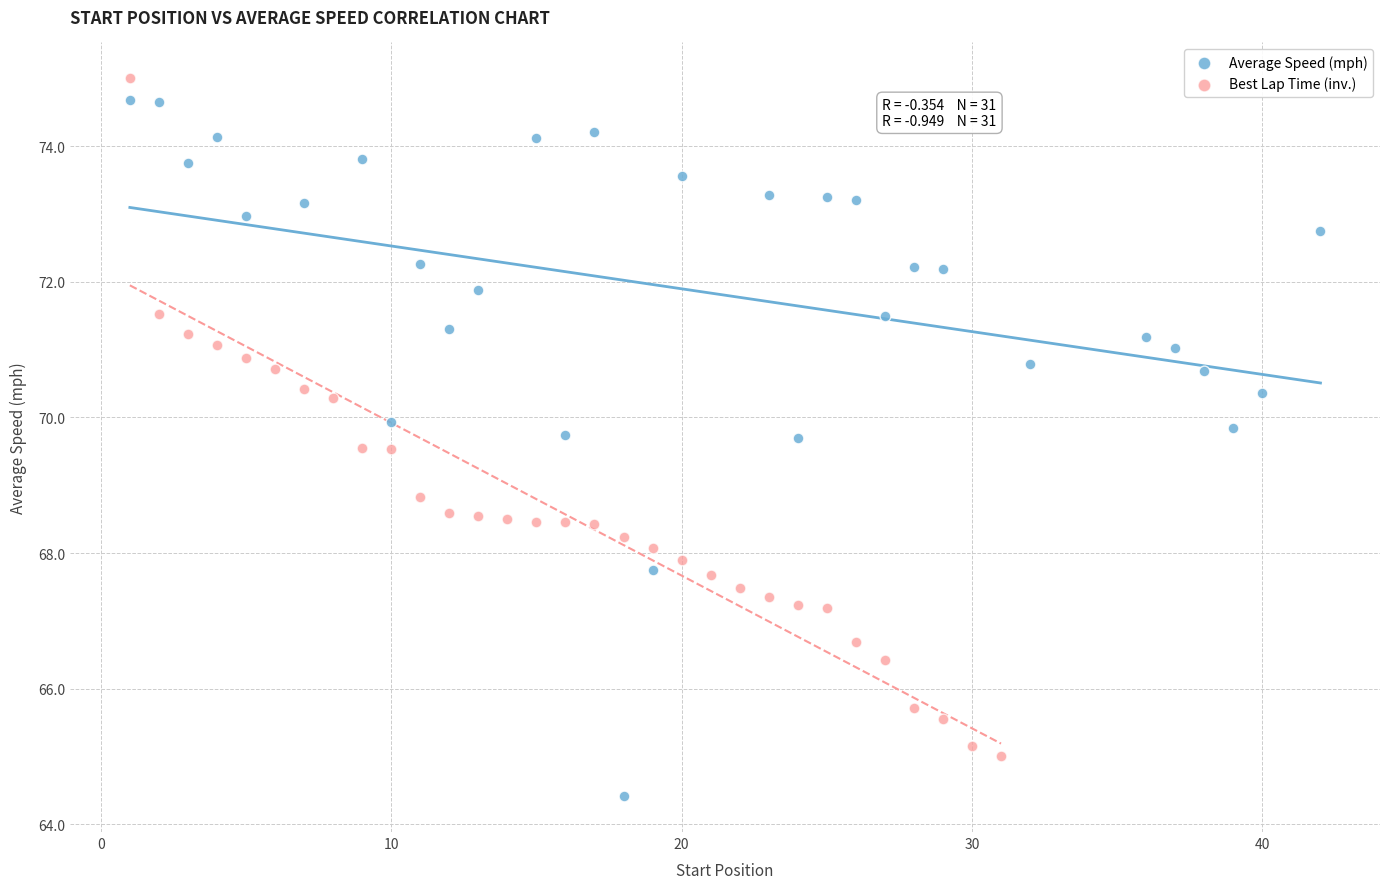

Which series contains the lowest Y value?

Average Speed (mph)